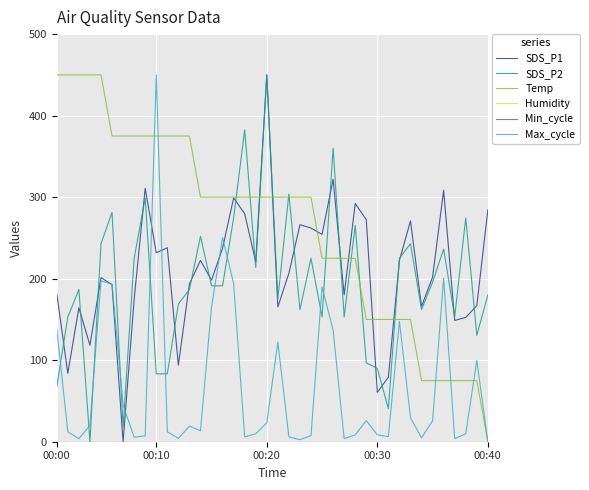

After their last crossing, which series has the higher values: SDS_P1 or SDS_P2?

SDS_P1